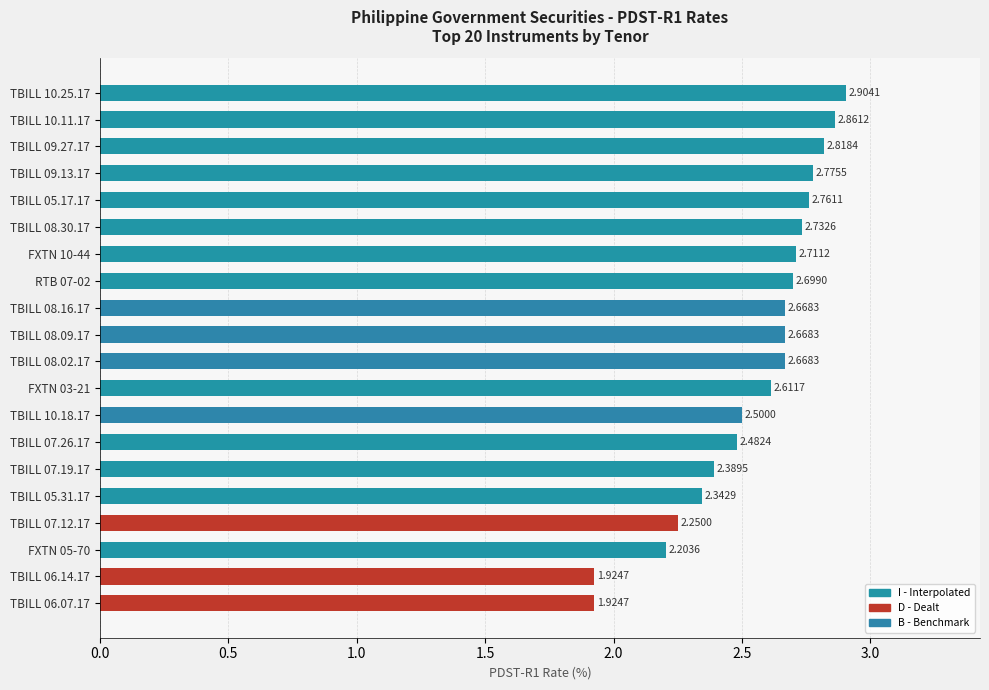

What is the average value?

2.5